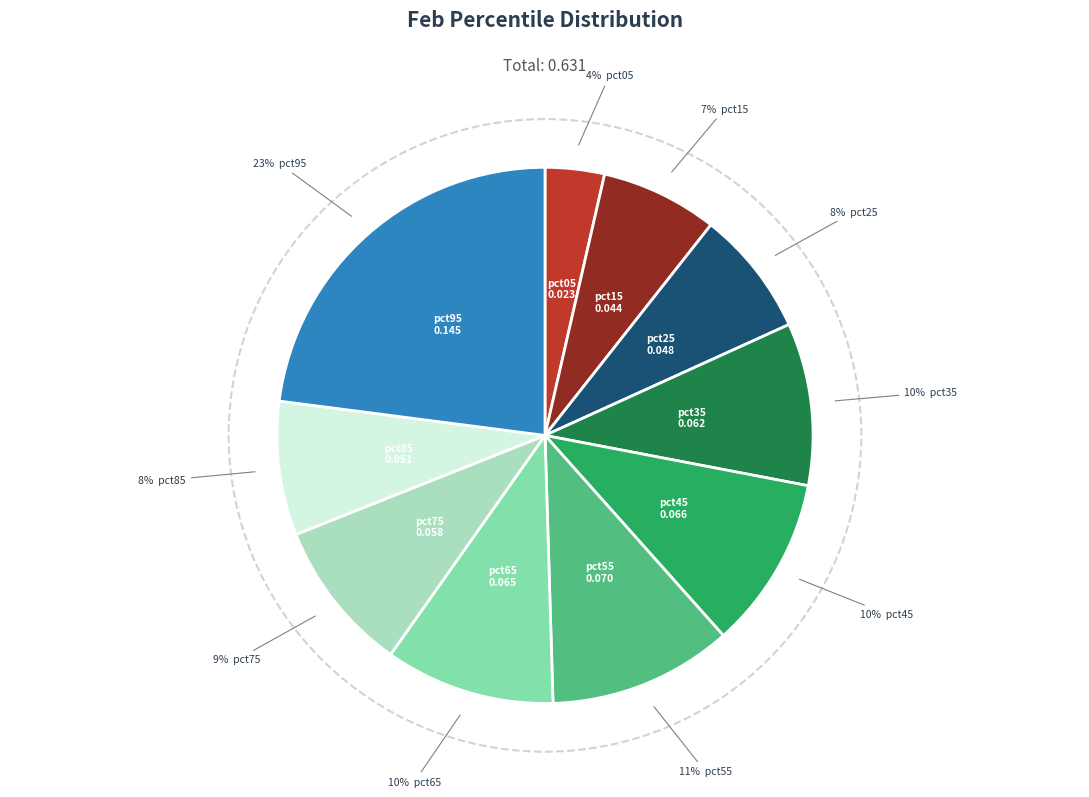

The pct75 slice represents 9% of the pie. True or false?

True